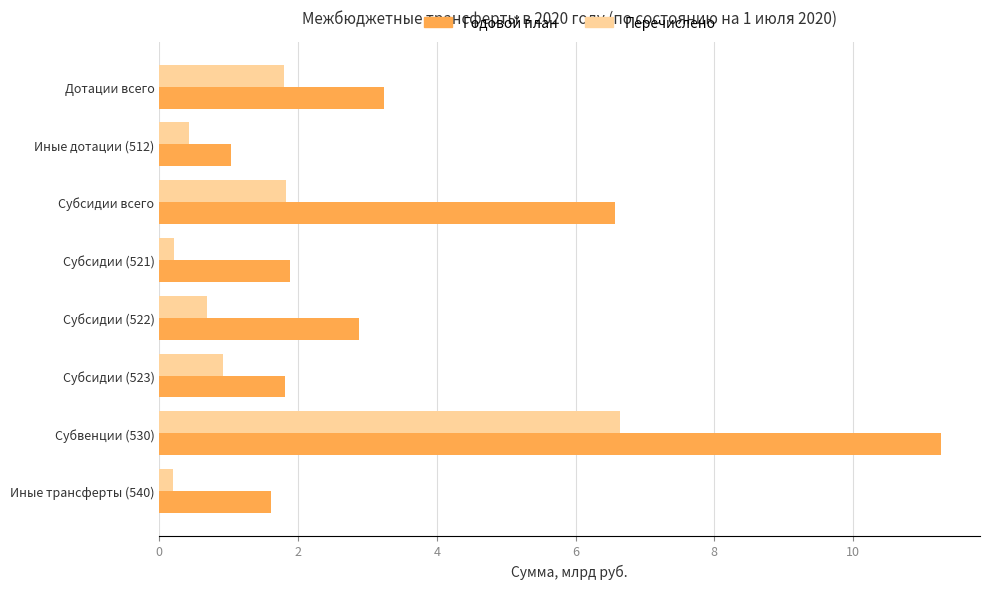

At how many categories does at least one series exceed 2?

4